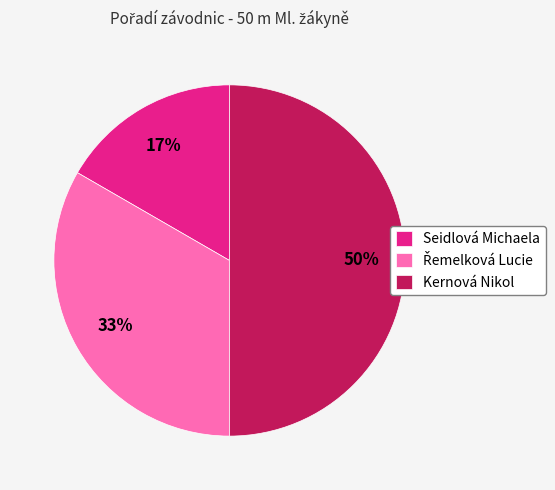

Which slice is the largest?

Kernová Nikol